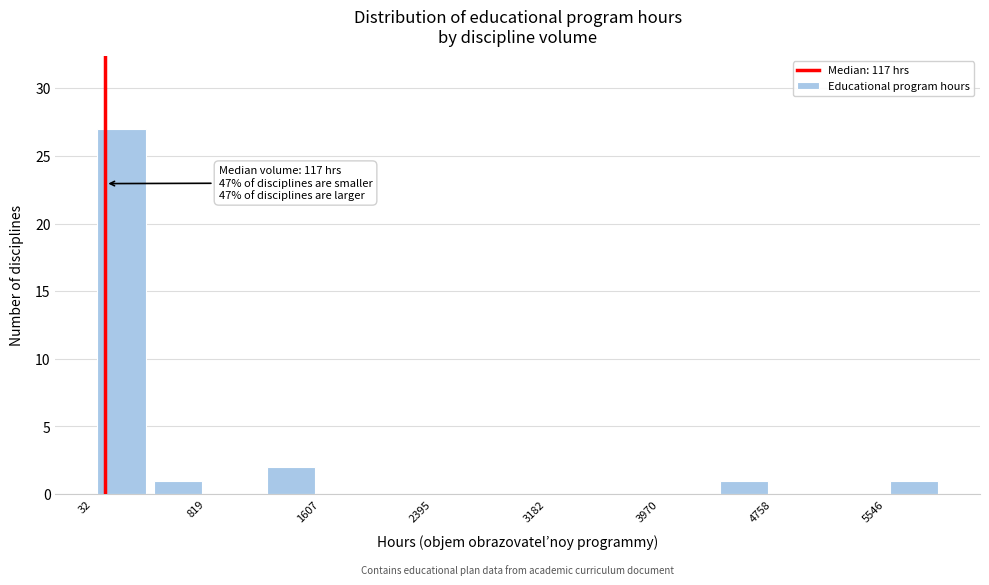

Around what value on the x-axis is the tallest bar? Give the approximate position of its centre, as read against the axis.

200